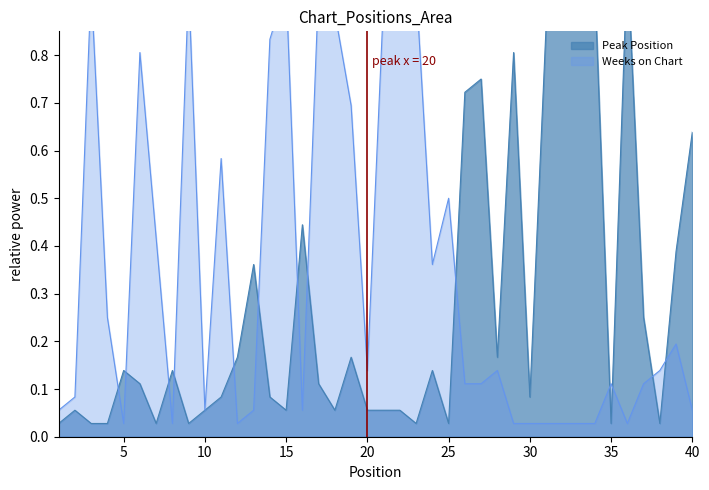

Which series has the largest total across all categories?

Weeks on Chart